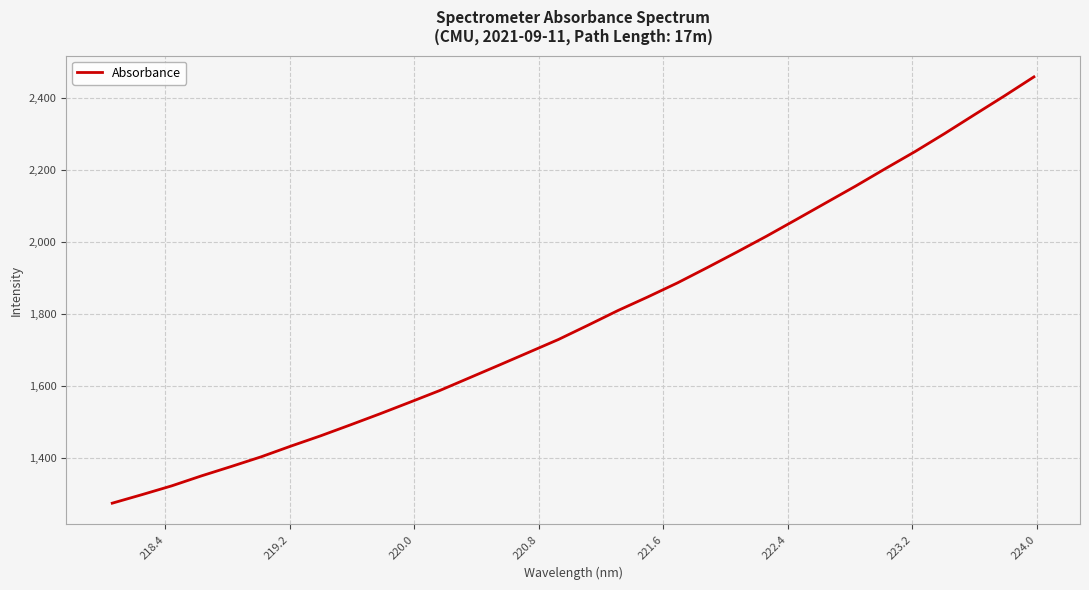

What is the difference between the maximum and minimum values?

1185.6